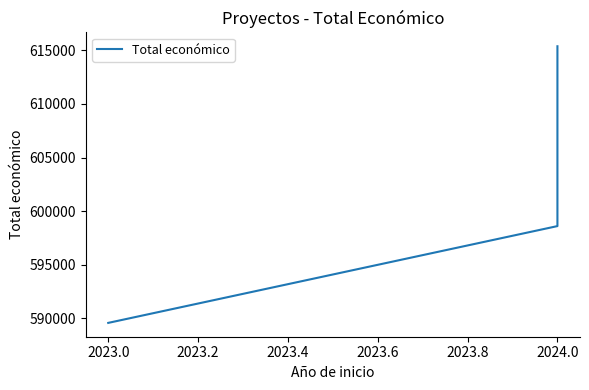

What is the ratio of the value at 2023.2 to the value at 2023.0?

1.0